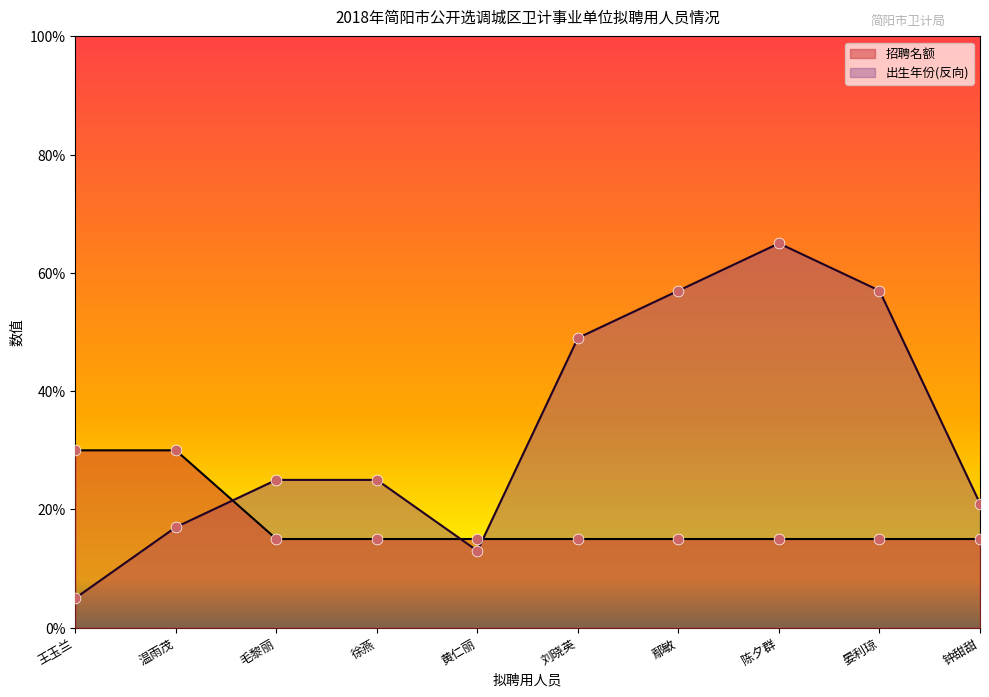

Which series has the largest total across all categories?

出生年份(反向)